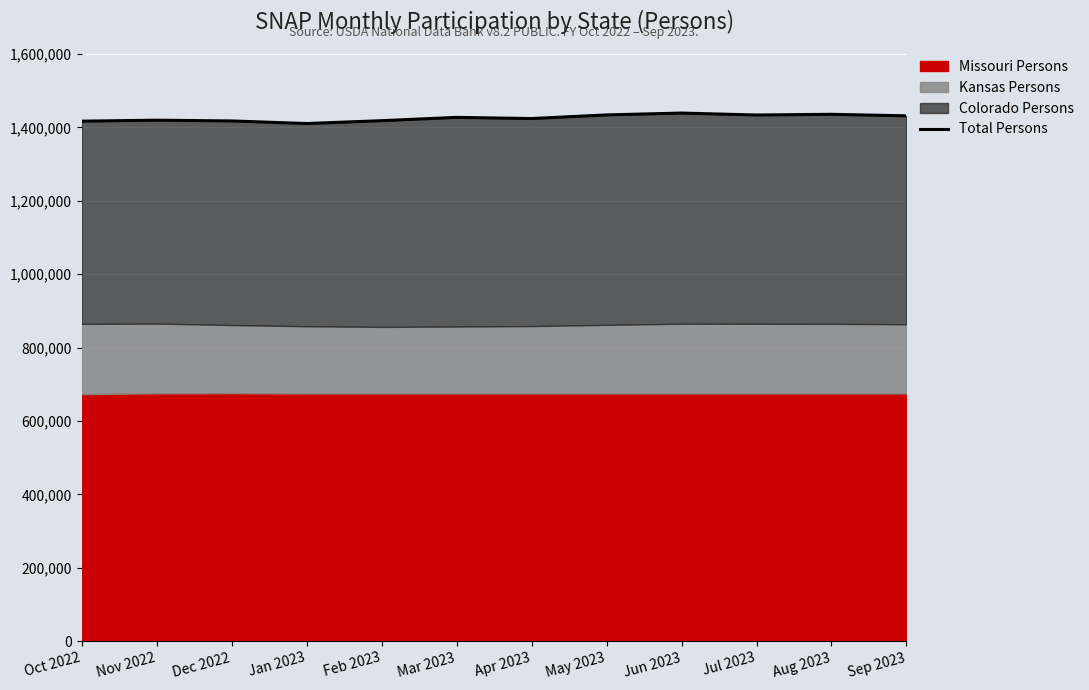

Which label corresponds to the smallest value in the chart?

Jan 2023